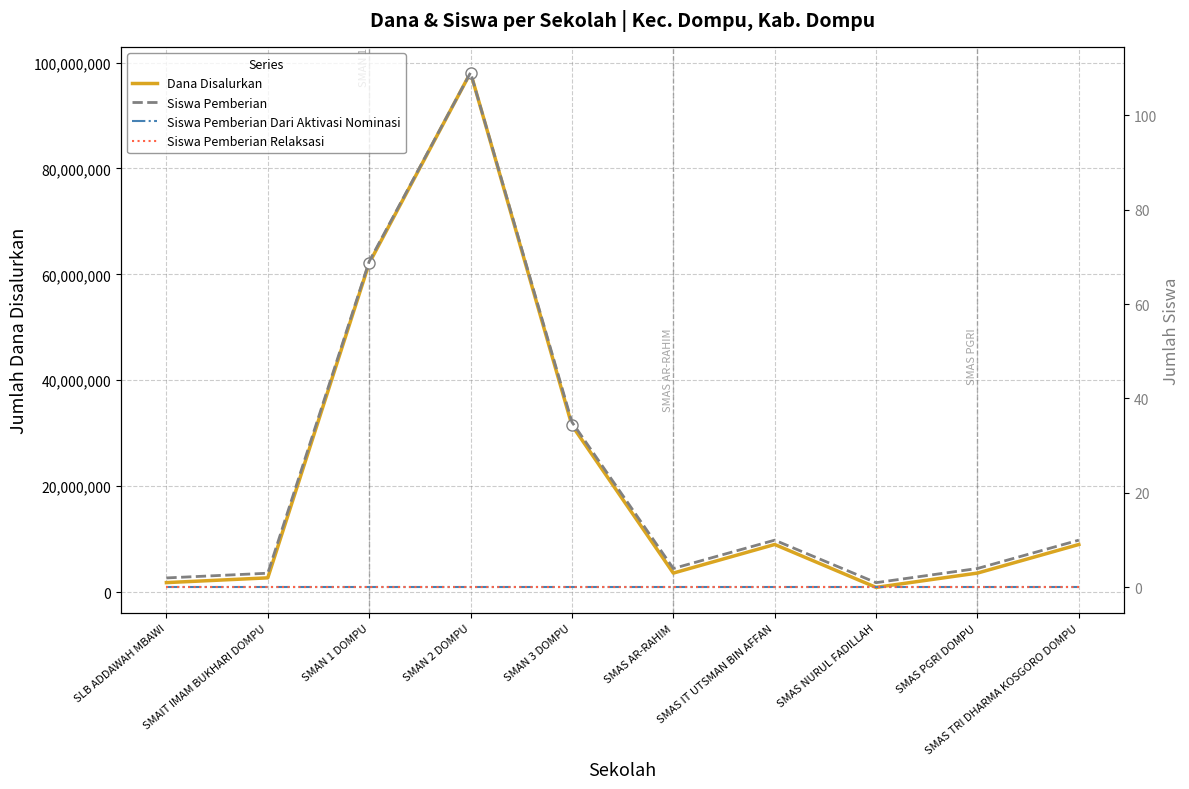

How many lines are shown in the chart?

4